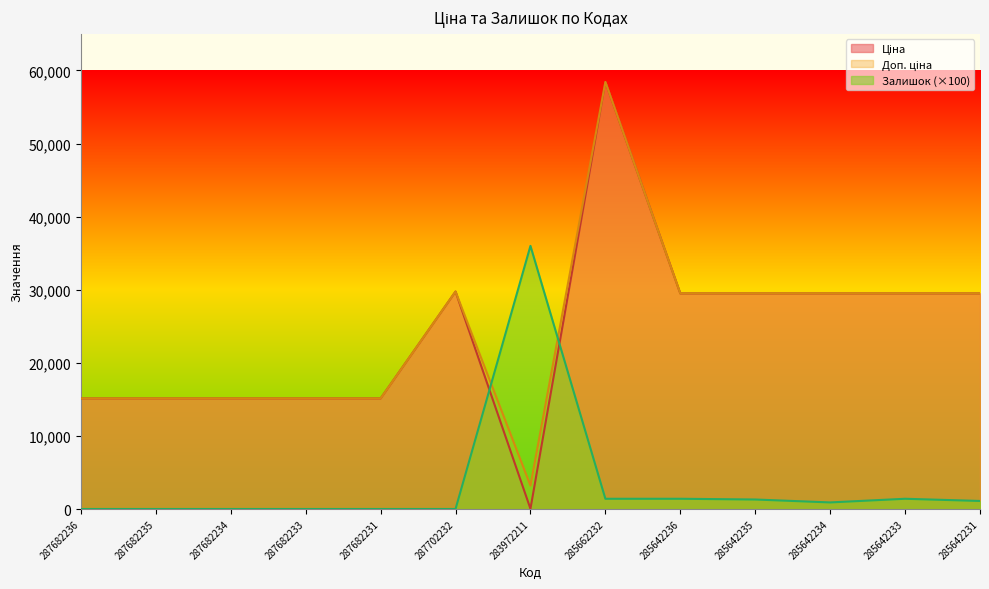

What is the label of the 3rd point from the left?

287682234